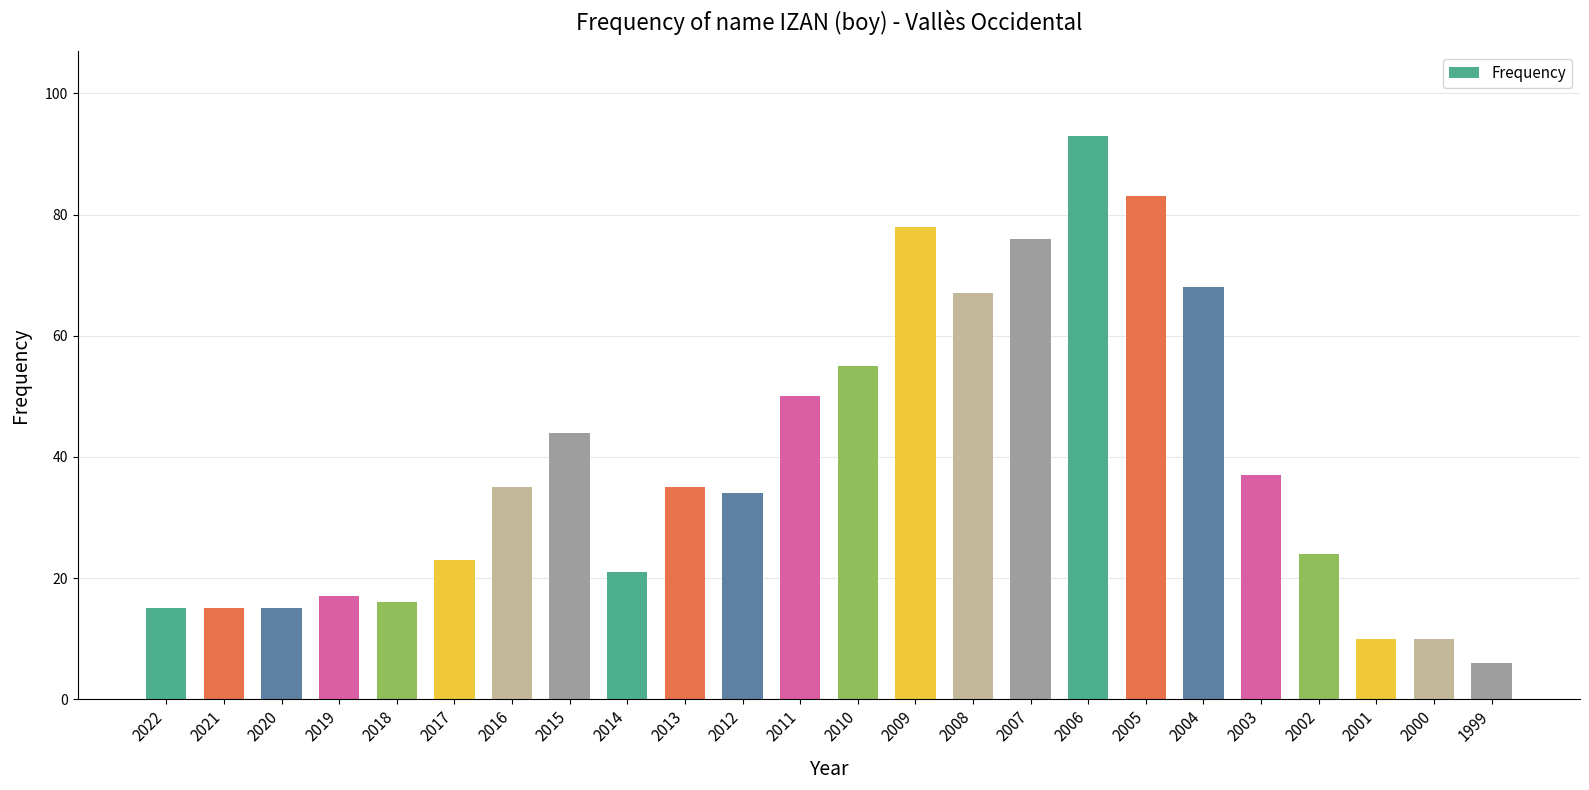

What is the minimum value shown in the chart?

6